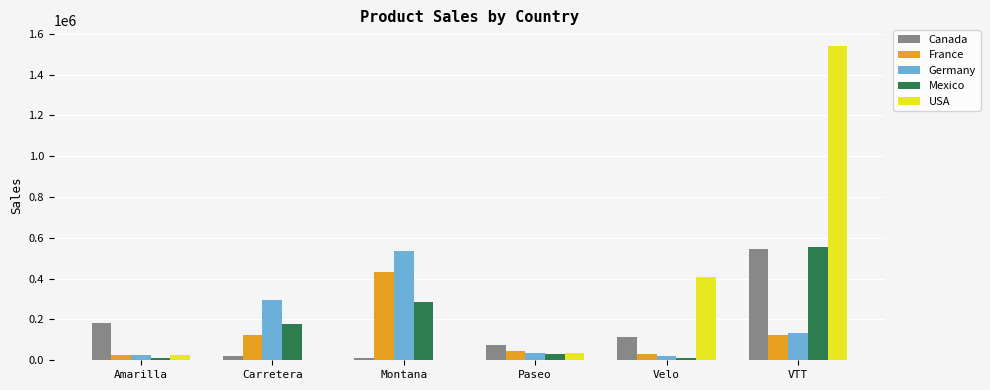

What is the approximate value of USA at VTT?

1539783.0